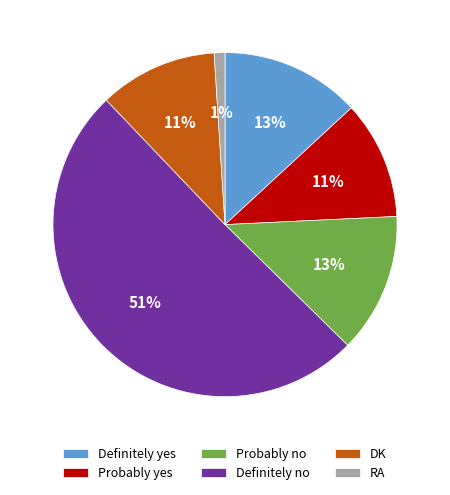

Which slice is the smallest?

RA